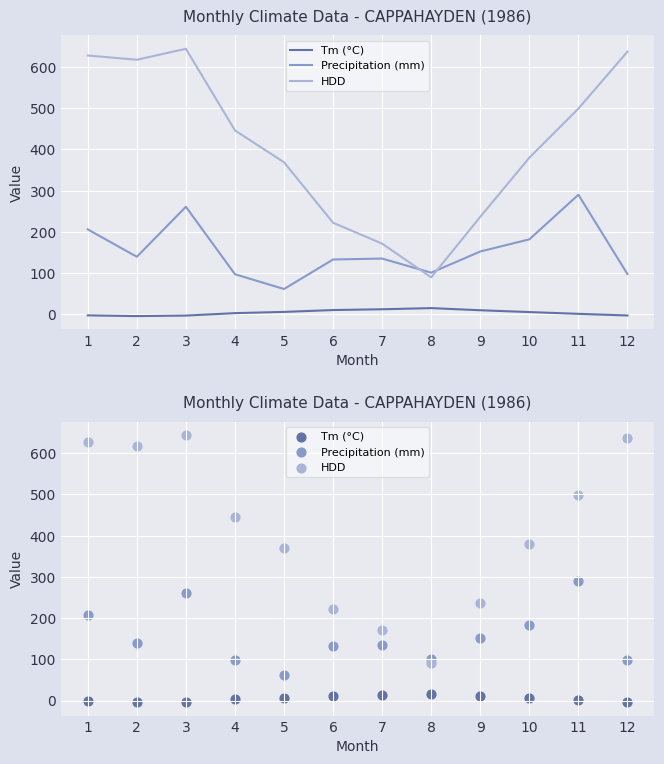

At how many categories does at least one series exceed 418?

6